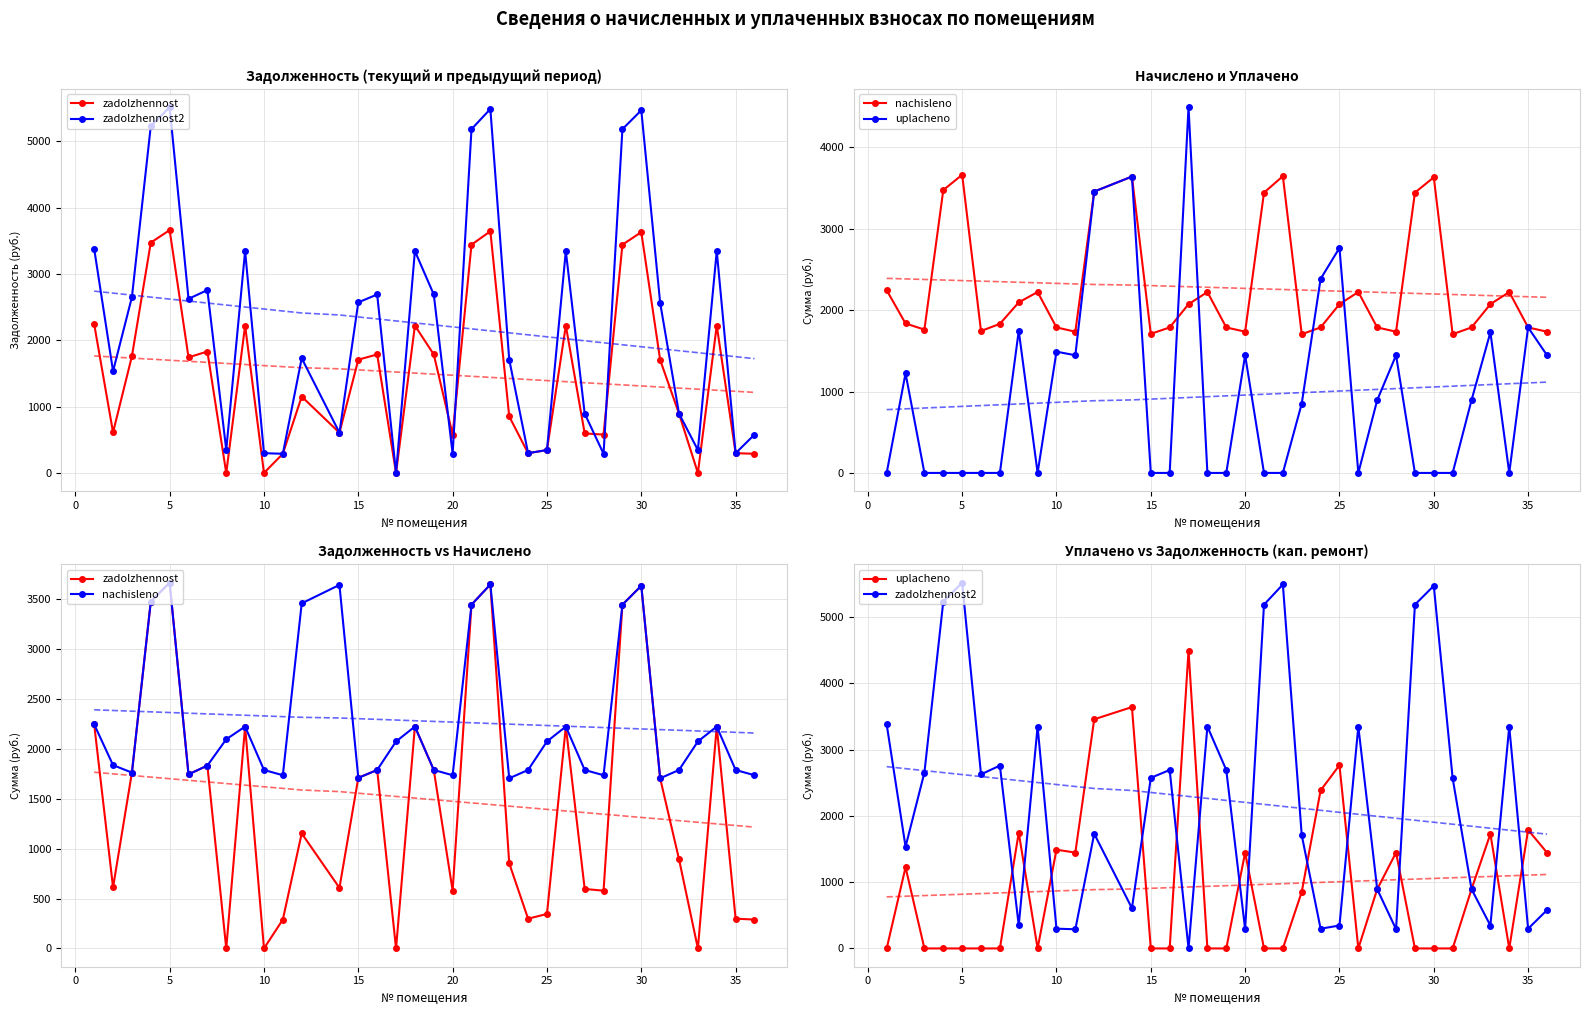

What is the average value of the nachisleno series?

2273.9